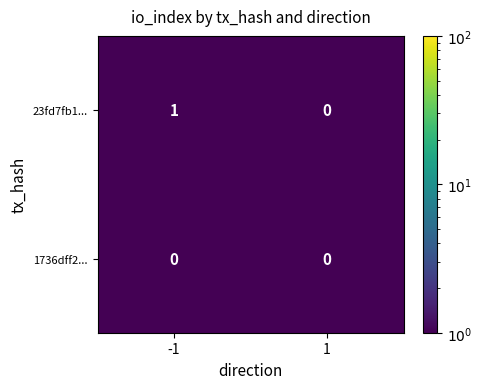

True or false: 23fd7fb1... has a value of 1 at -1.

True